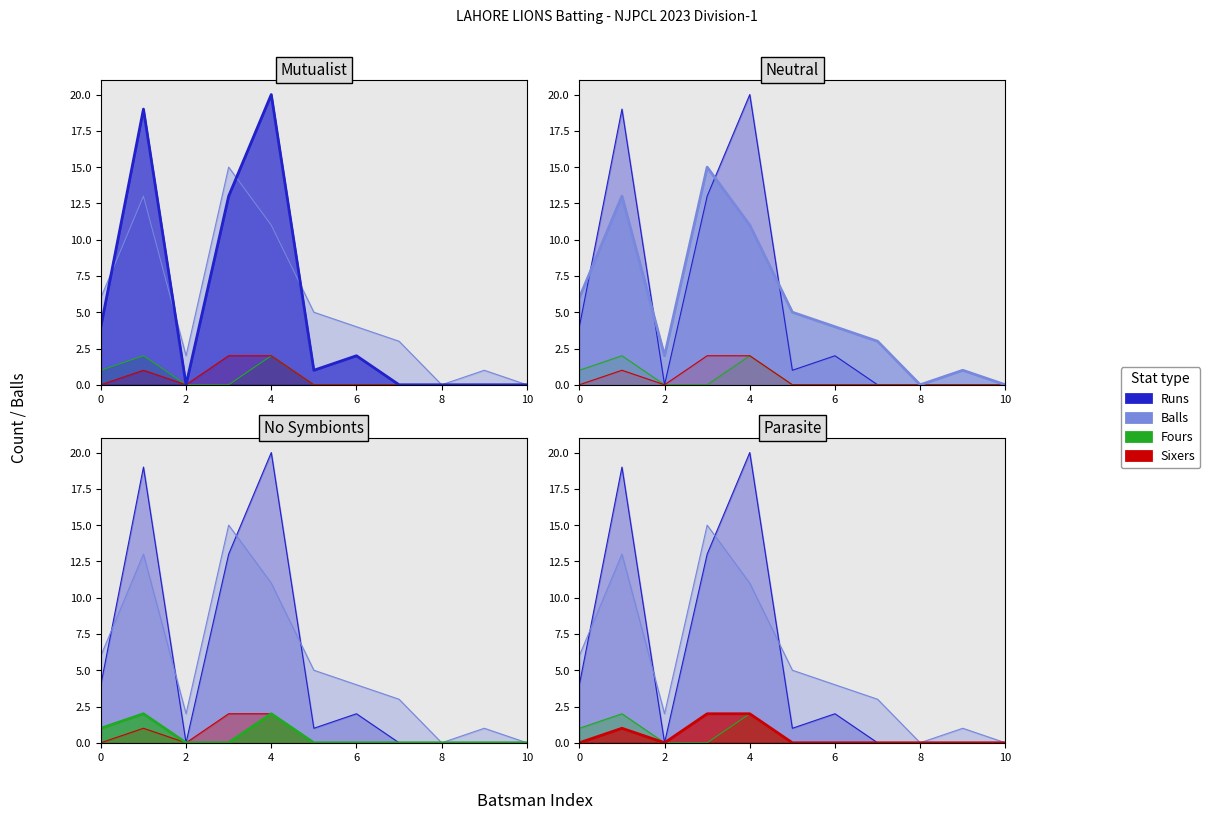

Rank the series at 10 from highest to lowest value.

Balls, Runs, Fours, Sixers